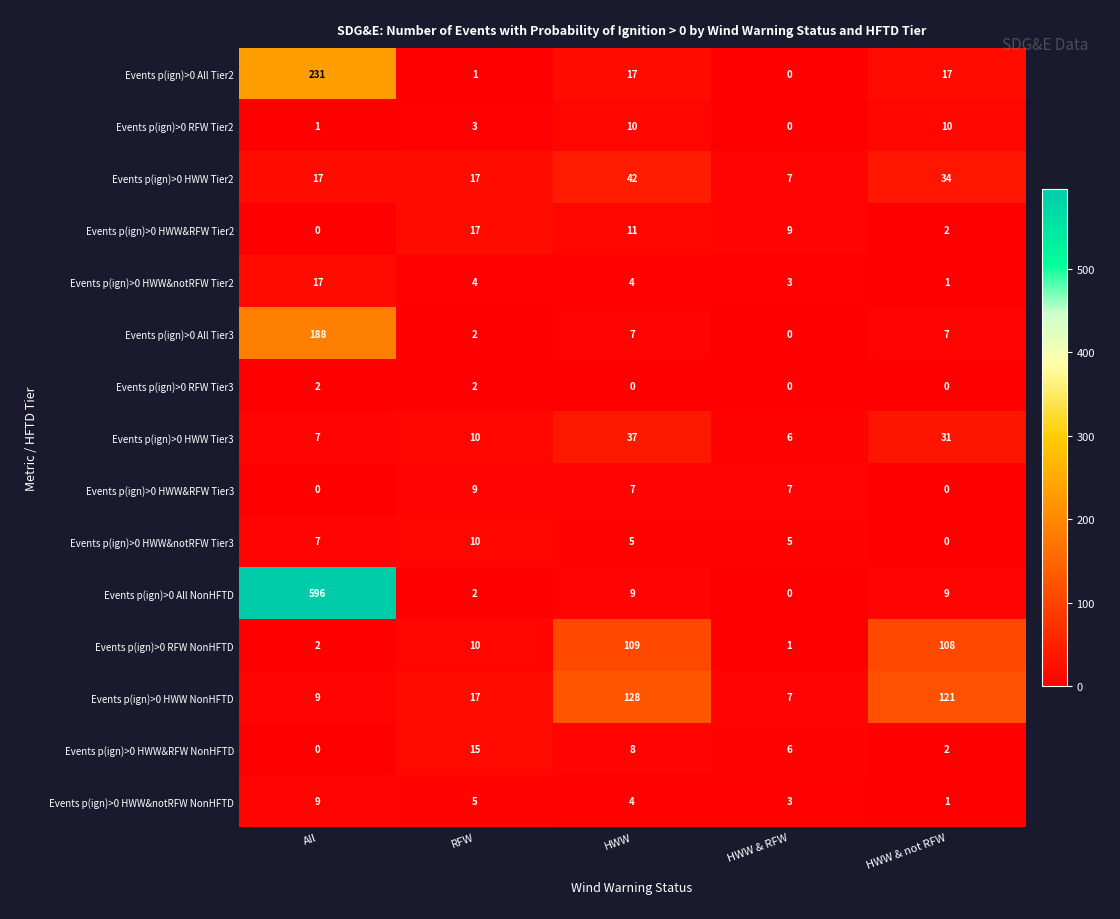

Which category has the highest value in the Events p(ign)>0 HWW&RFW Tier2 series?

RFW